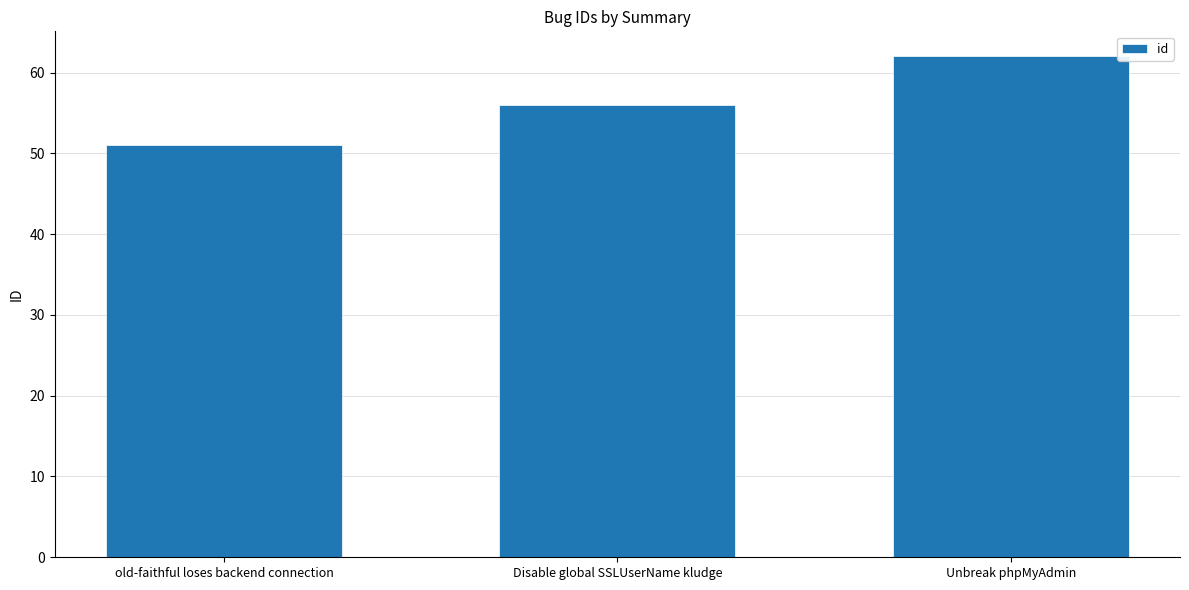

Reading left to right, transcribe all the data shown in this chart.

old-faithful loses backend connection=51	Disable global SSLUserName kludge=56	Unbreak phpMyAdmin=62